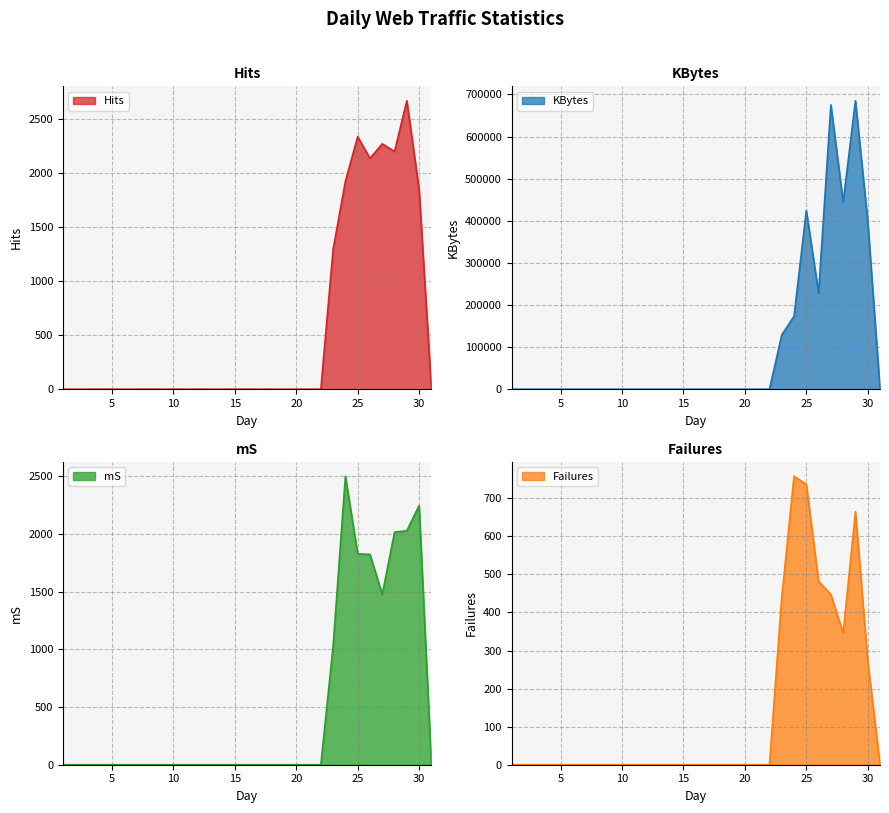

At 23, list the series in order from smallest to largest.

Failures, mS, Hits, KBytes